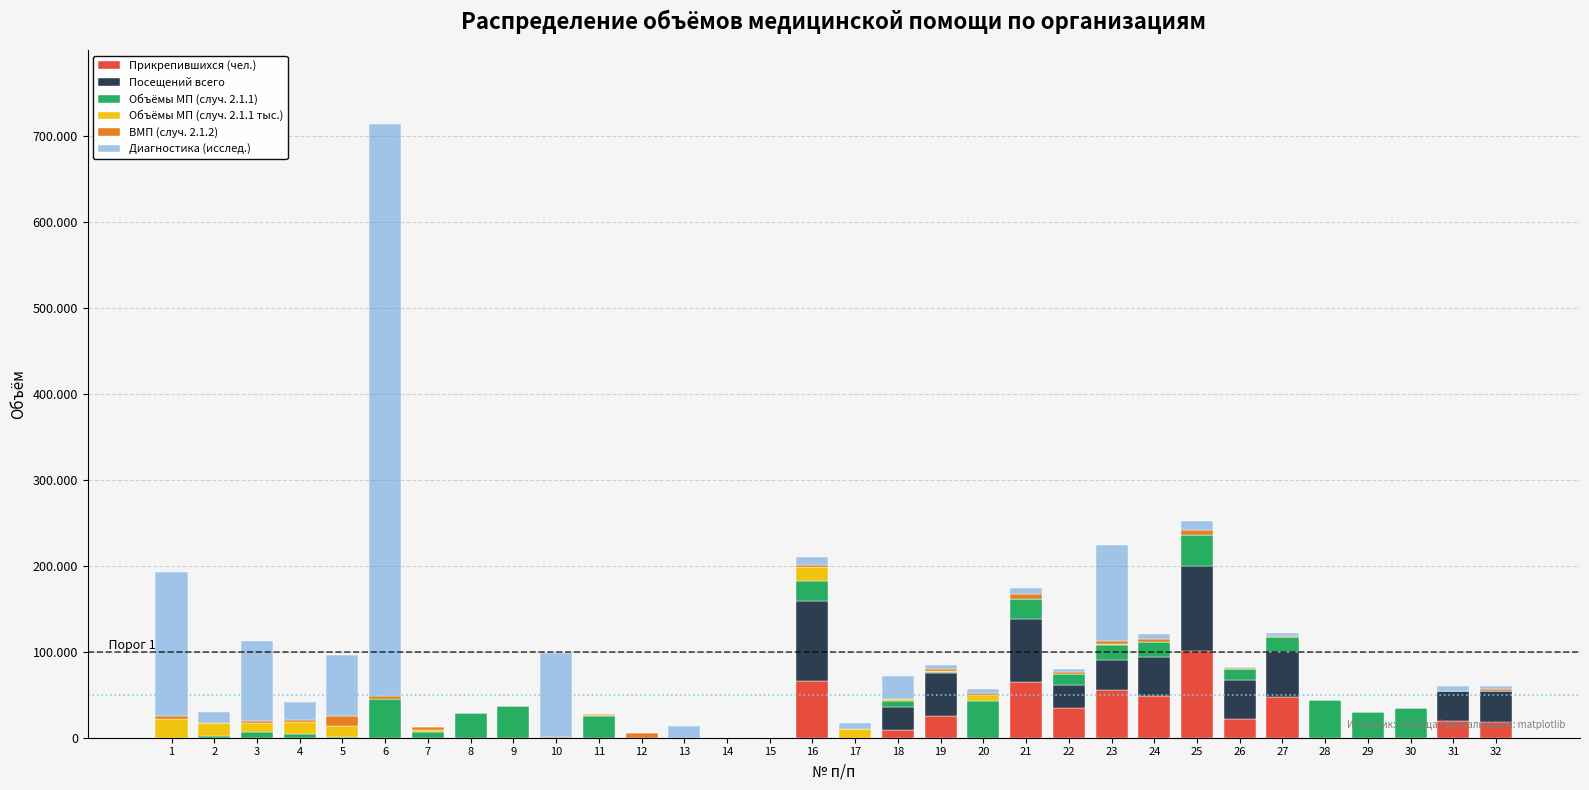

What are all the series names shown in the legend?

Прикрепившихся (чел.), Посещений всего, Объёмы МП (случ. 2.1.1), Объёмы МП (случ. 2.1.1 тыс.), ВМП (случ. 2.1.2), Диагностика (исслед.)